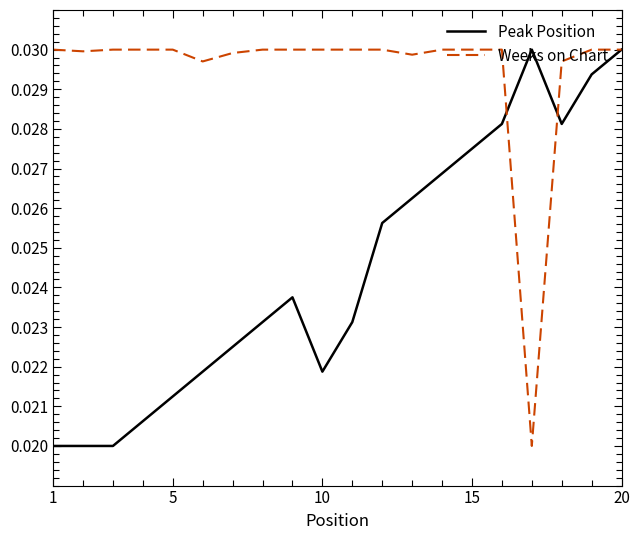

Which series has the largest total across all categories?

Weeks on Chart